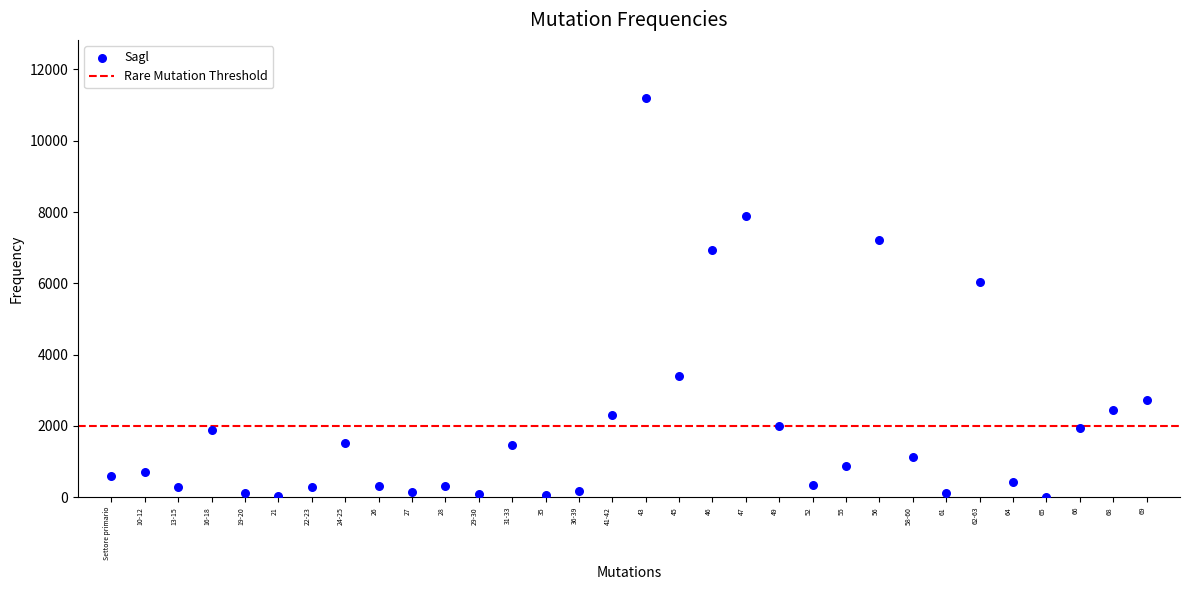

What Y value in the scatter plot is closest to 5607?

6049